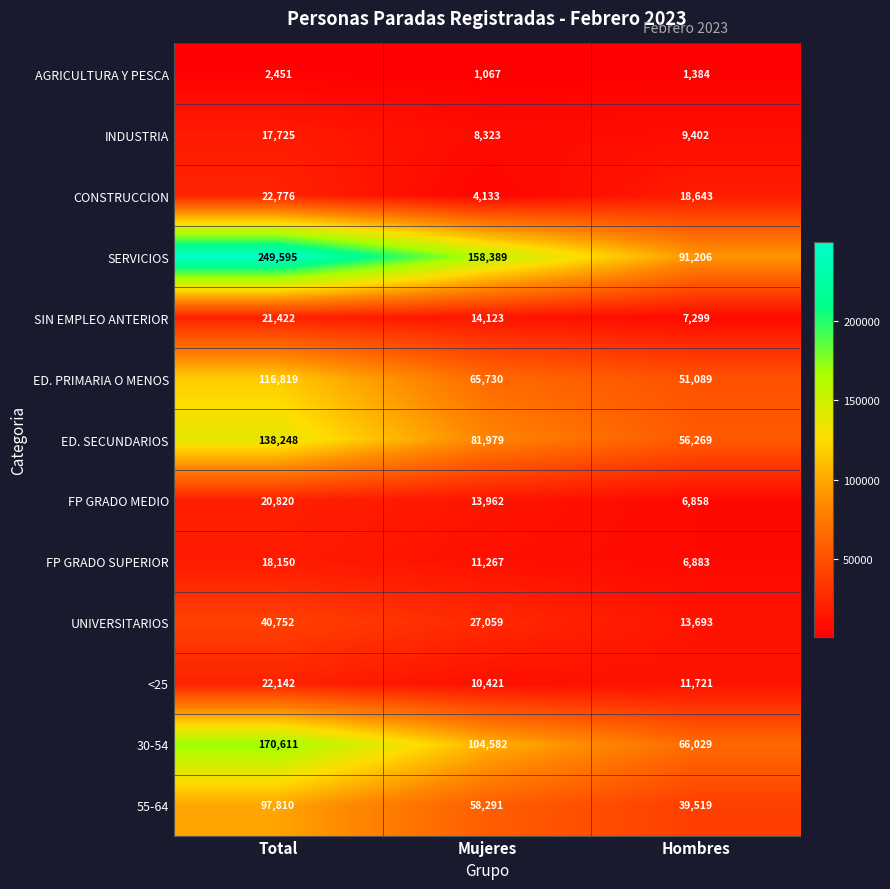

The value of INDUSTRIA at Hombres is 9402. True or false?

True